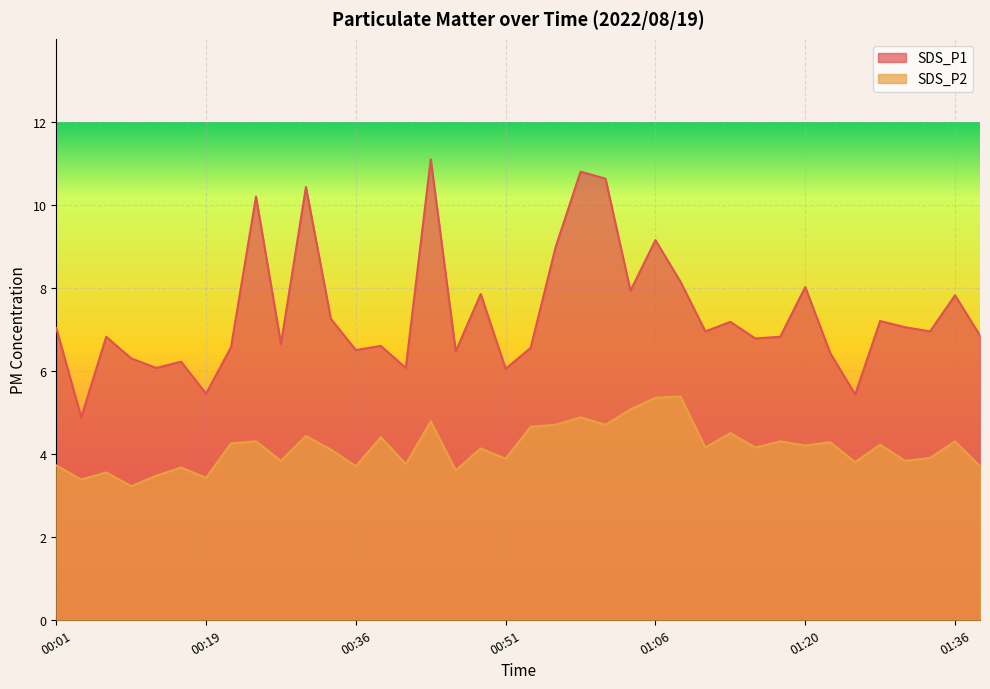

Count the number of categories in the chart.

38